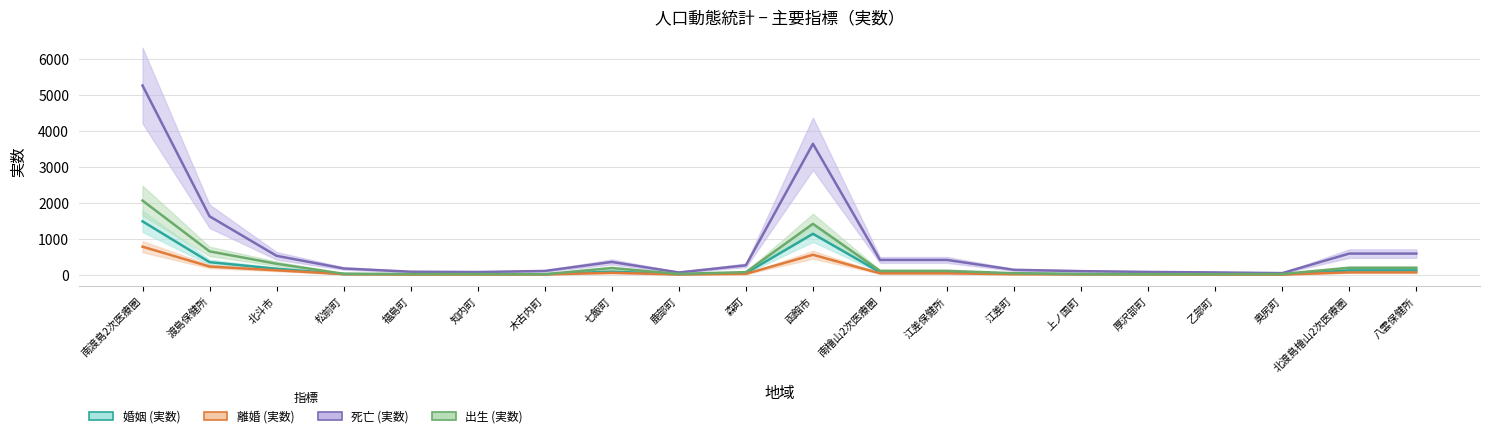

List the labels in order of 婚姻 (実数) value, largest first.

南渡島2次医療圏, 函館市, 渡島保健所, 北斗市, 北渡島檜山2次医療圏, 八雲保健所, 七飯町, 南檜山2次医療圏, 江差保健所, 森町, 江差町, 松前町, 福島町, 知内町, 木古内町, 鹿部町, 上ノ国町, 乙部町, 奥尻町, 厚沢部町